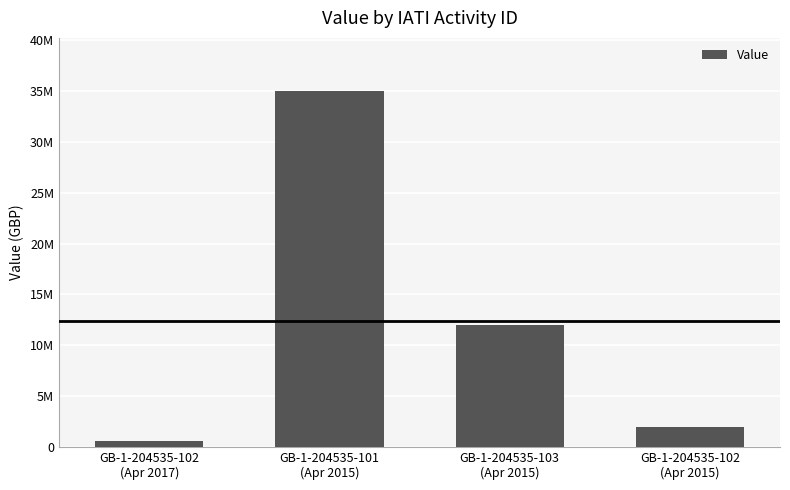

What is the maximum value shown in the chart?

35000000